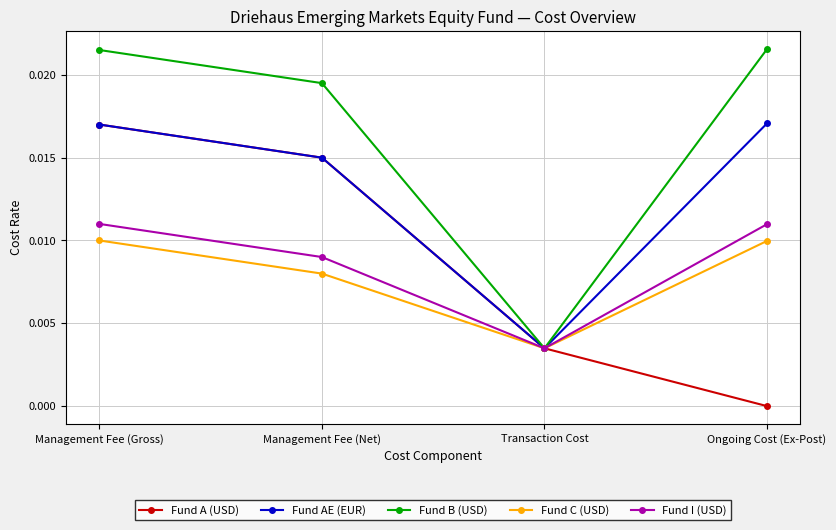

Is it true that Fund C (USD) equals 0.0 at Management Fee (Net)?

True